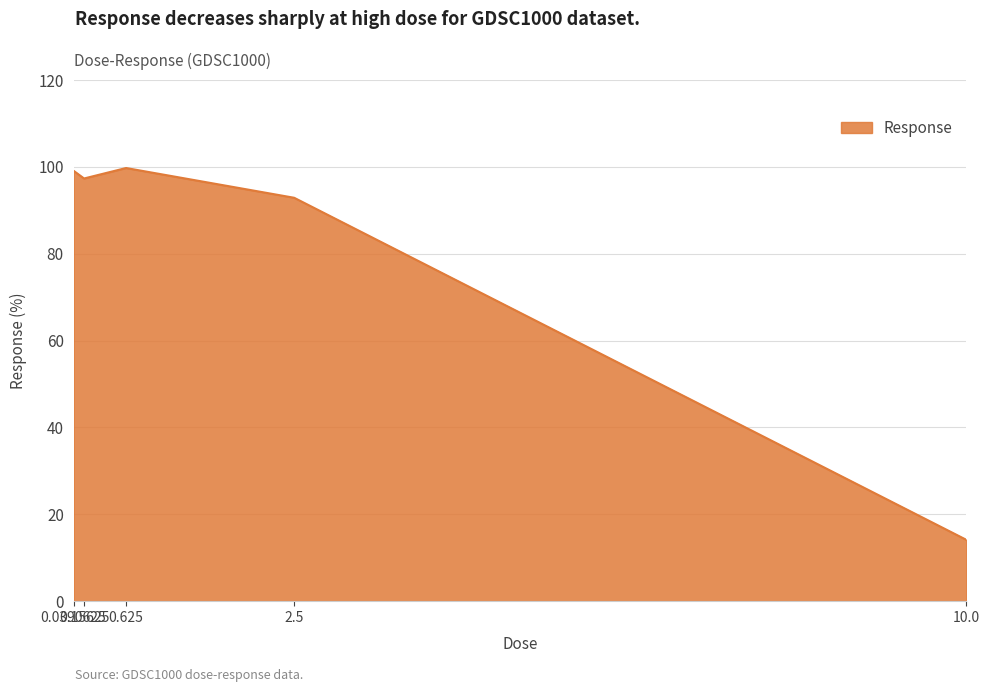

How many lines are shown in the chart?

1